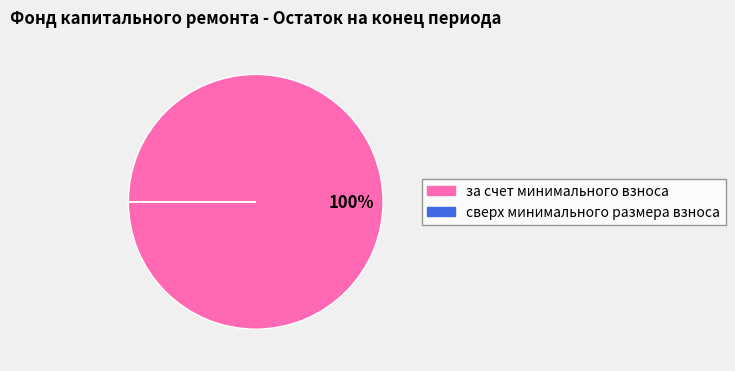

Which category has the biggest portion of the pie?

за счет минимального взноса